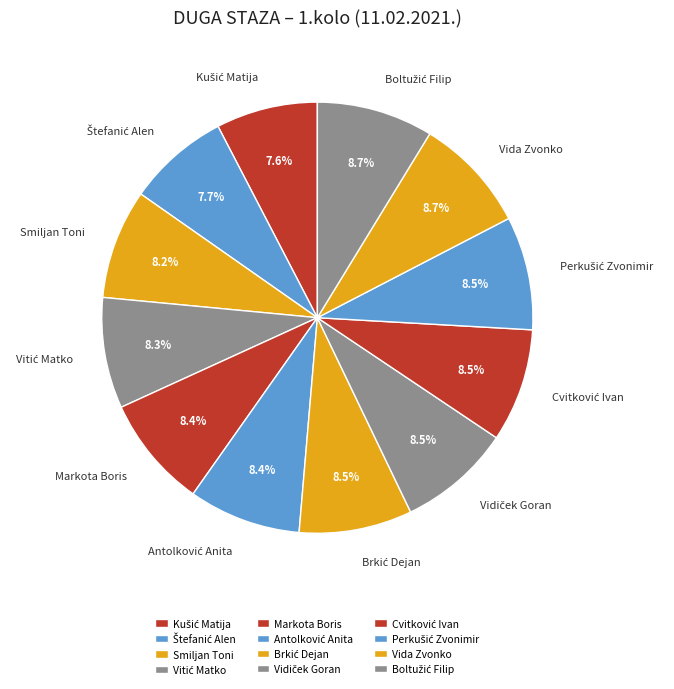

What portion of the pie excludes Antolković Anita?

91.6%